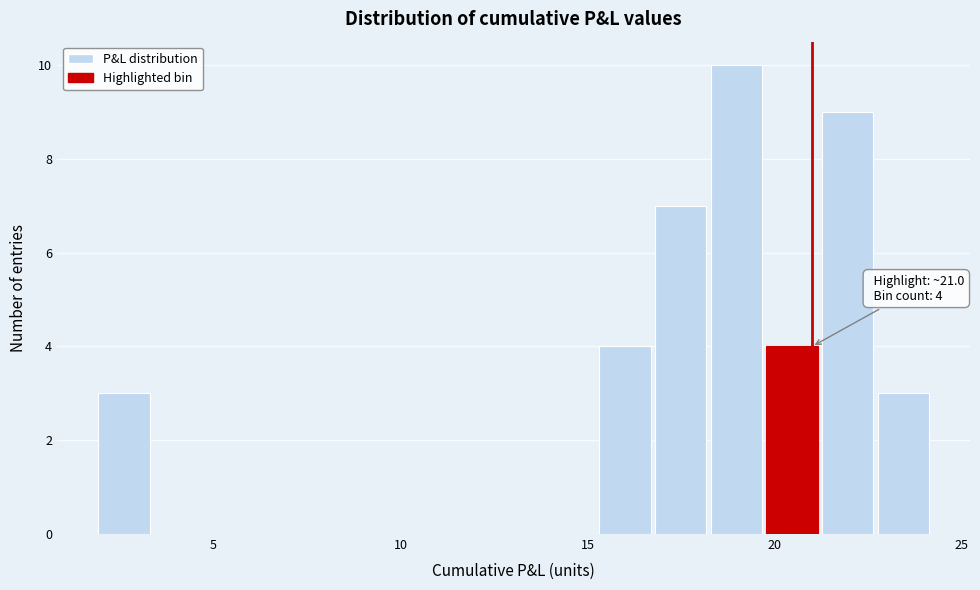

Read against the x-axis, roughly where is the centre of the tallest bar?

19.0